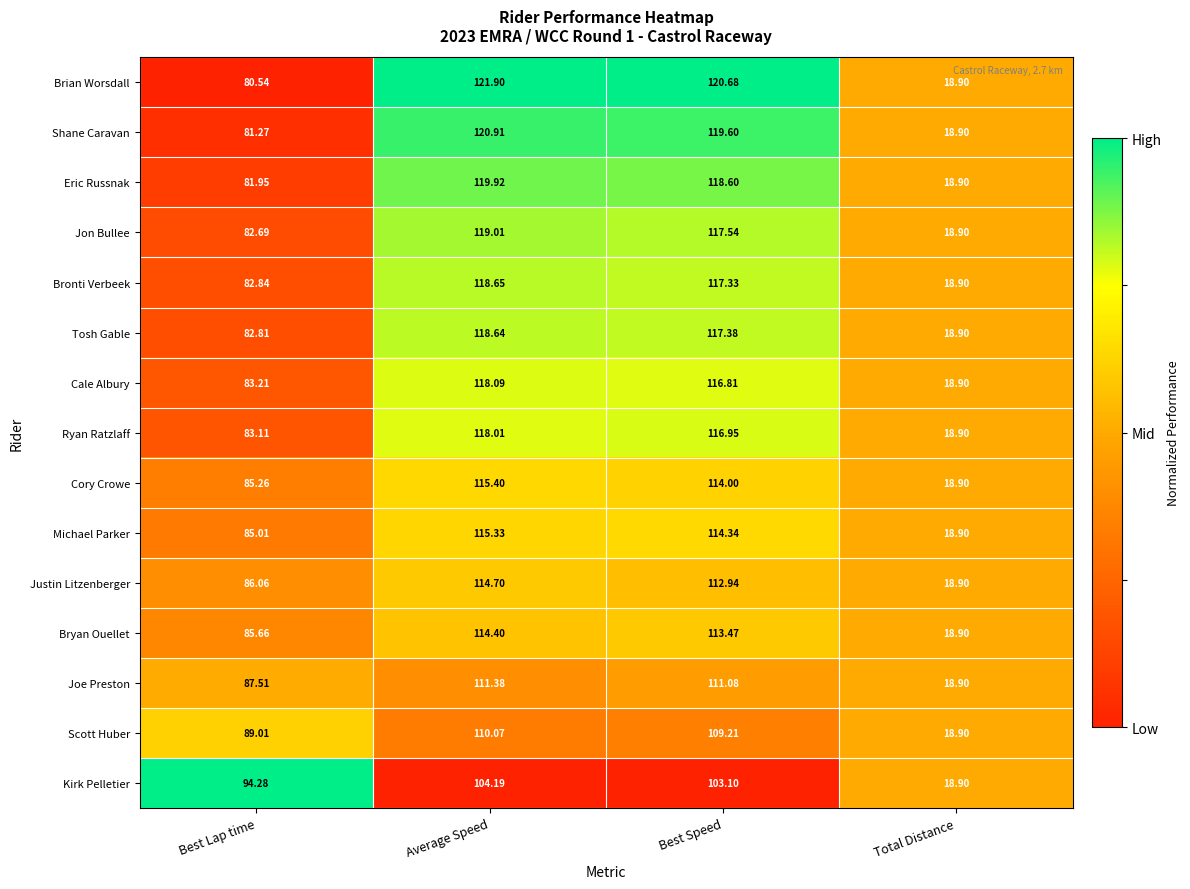

Rank the series by their maximum value, from lowest to highest.

Kirk Pelletier, Scott Huber, Joe Preston, Bryan Ouellet, Justin Litzenberger, Michael Parker, Cory Crowe, Ryan Ratzlaff, Cale Albury, Tosh Gable, Bronti Verbeek, Jon Bullee, Eric Russnak, Shane Caravan, Brian Worsdall